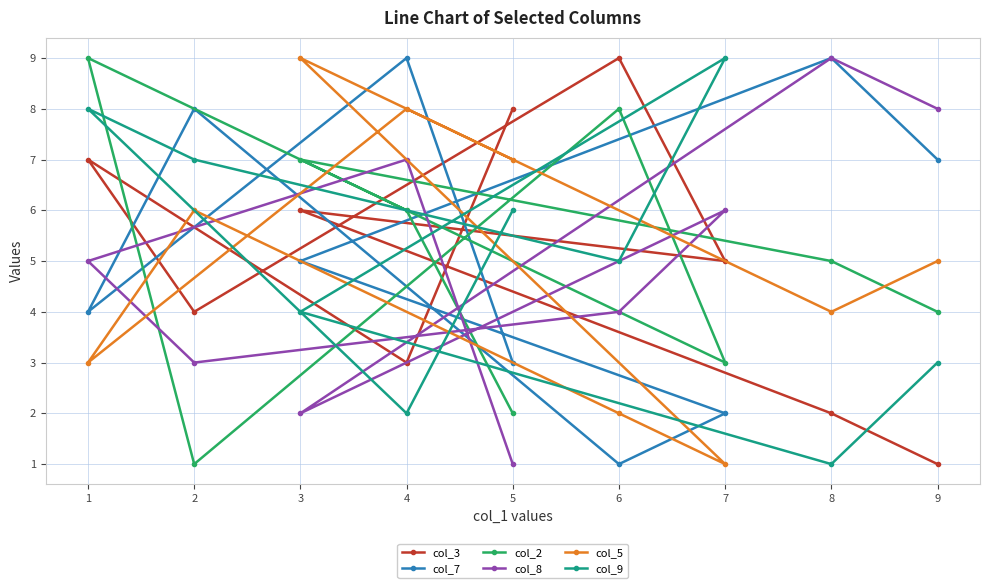

Rank the categories by col_3 value from highest to lowest.

6, 5, 1, 3, 7, 2, 4, 8, 9